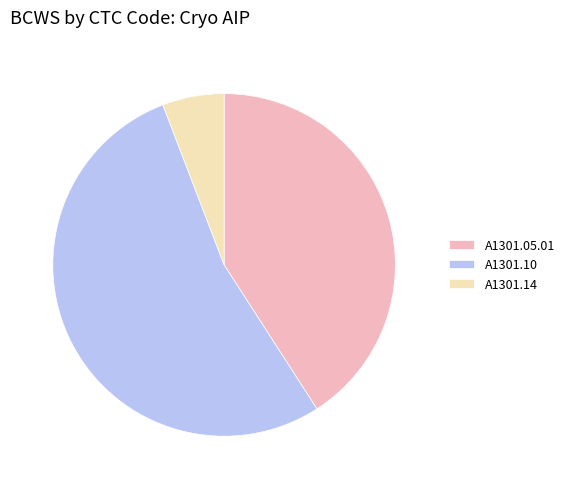

Approximately how many times larger is the value at A1301.05.01 compared to A1301.14?

7.0